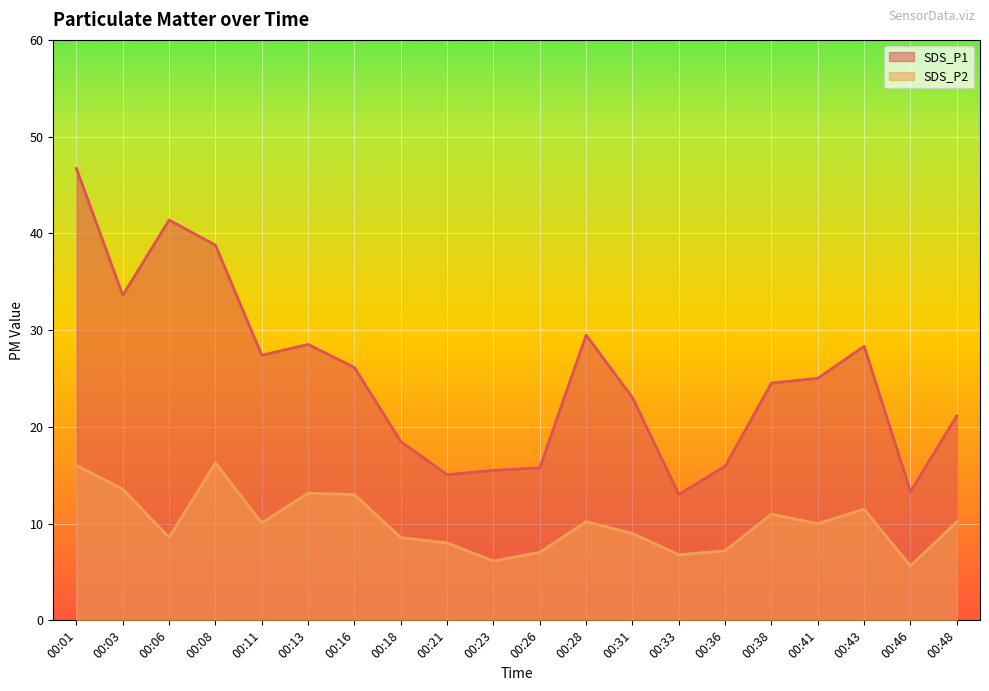

The SDS_P1 series shows 15.1 at 00:21. True or false?

True